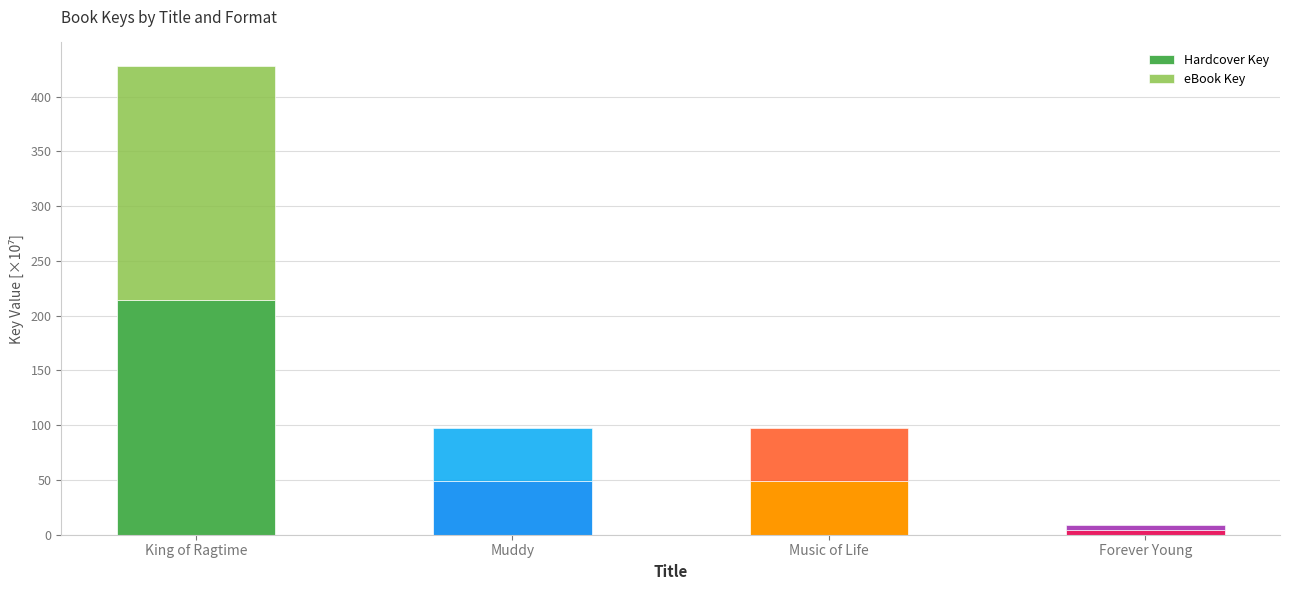

The value of Hardcover Key at King of Ragtime is 214.1. True or false?

True